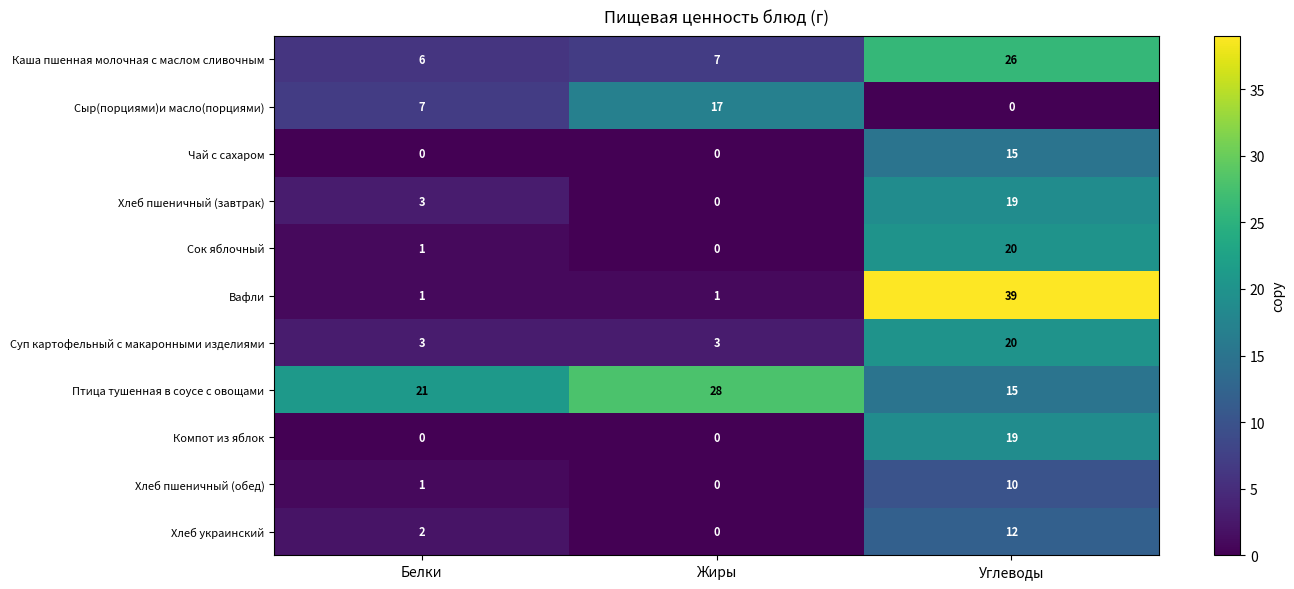

How many distinct data groups are displayed?

11